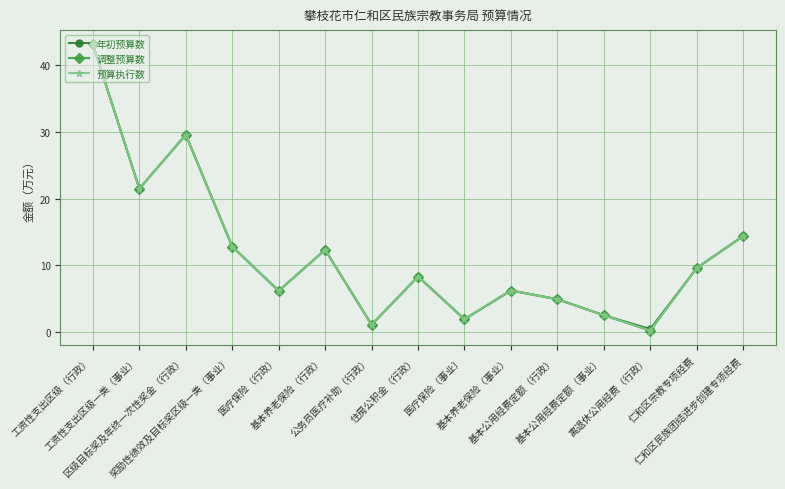

True or false: 调整预算数 and 预算执行数 cross at least once.

False